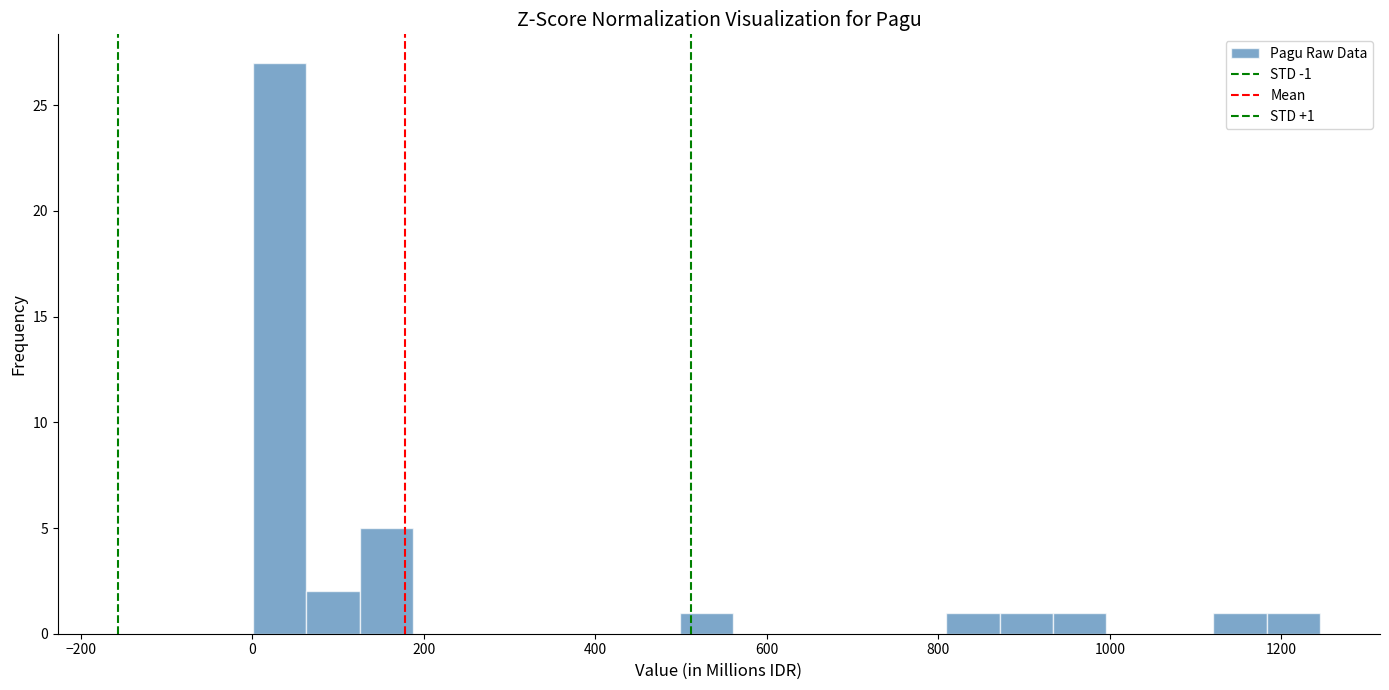

Around what value on the x-axis is the tallest bar? Give the approximate position of its centre, as read against the axis.

40